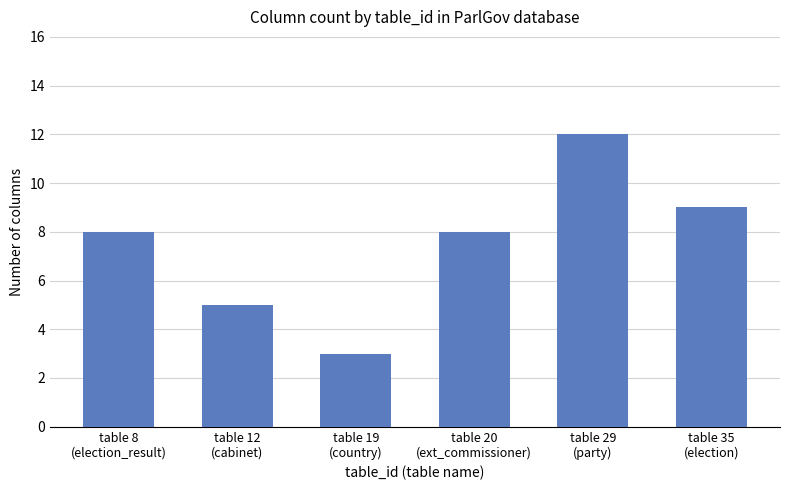

Reading left to right, transcribe all the data shown in this chart.

table 8
(election_result)=8	table 12
(cabinet)=5	table 19
(country)=3	table 20
(ext_commissioner)=8	table 29
(party)=12	table 35
(election)=9